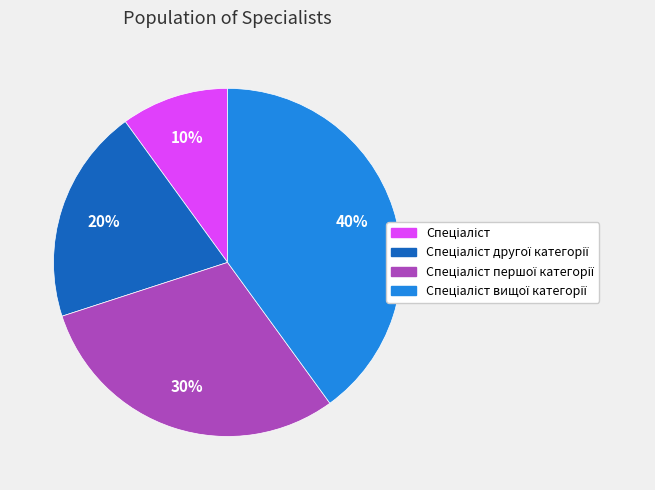

To the nearest percent, what is the difference between the largest and smallest slice percentages?

30%